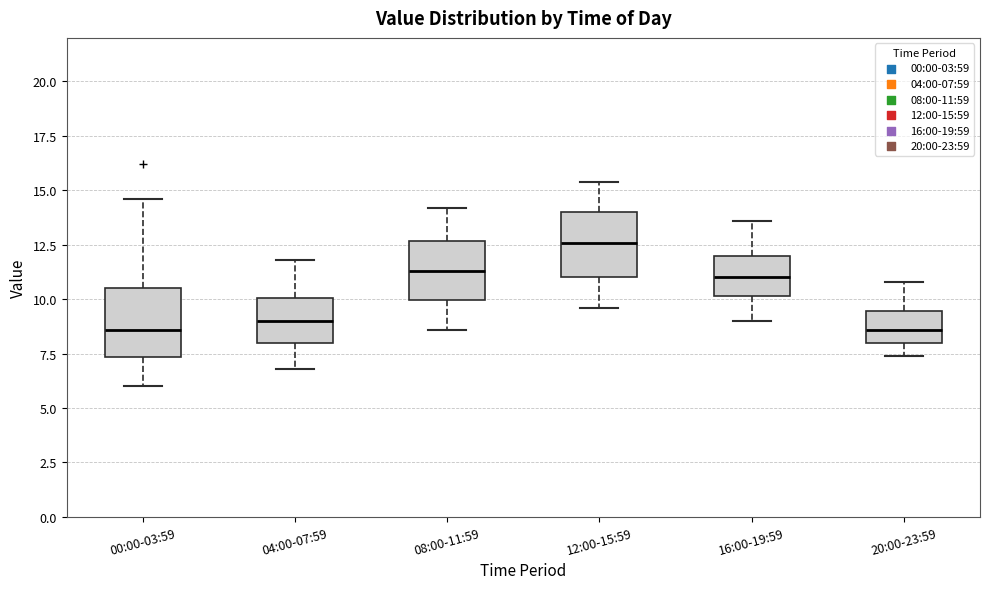

Reading left to right, transcribe this box plot: for each box, give where its median line is, the range the box spans, and where its two whiskers end, as read against the y-axis. The values are not printed on the chart, so give them approximately, as read against the axis.

00:00-03:59: median 8.5, box 7.5 to 10.5, whiskers 6.0 to 14.5
04:00-07:59: median 9.0, box 8.0 to 10.0, whiskers 7.0 to 12.0
08:00-11:59: median 11.5, box 10.0 to 12.5, whiskers 8.5 to 14.0
12:00-15:59: median 12.5, box 11.0 to 14.0, whiskers 9.5 to 15.5
16:00-19:59: median 11.0, box 10.0 to 12.0, whiskers 9.0 to 13.5
20:00-23:59: median 8.5, box 8.0 to 9.5, whiskers 7.5 to 11.0